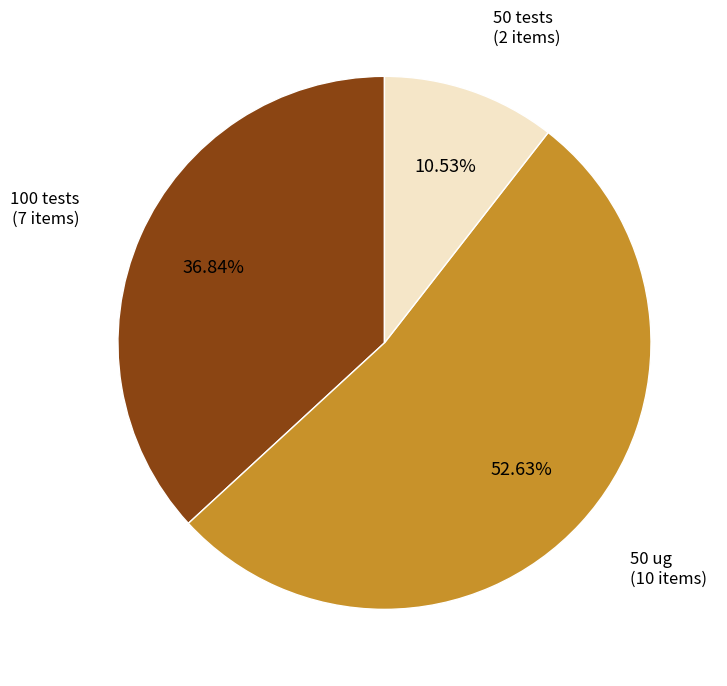

What percentage is the 50 tests slice, to the nearest percent?

11%